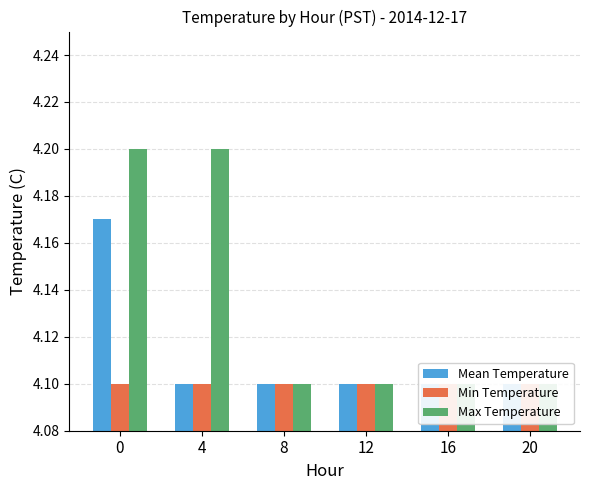

Rank the series at 8 from lowest to highest value.

Mean Temperature, Min Temperature, Max Temperature